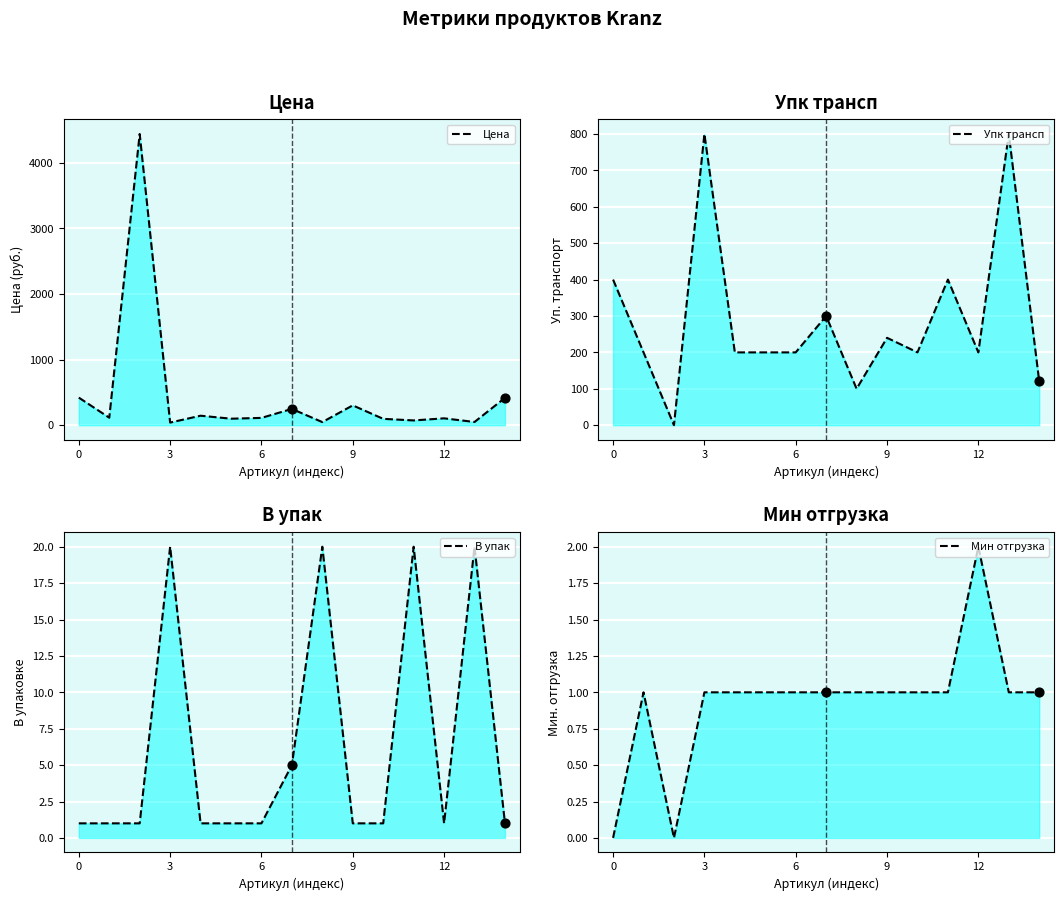

At how many categories does at least one series exceed 2581?

1